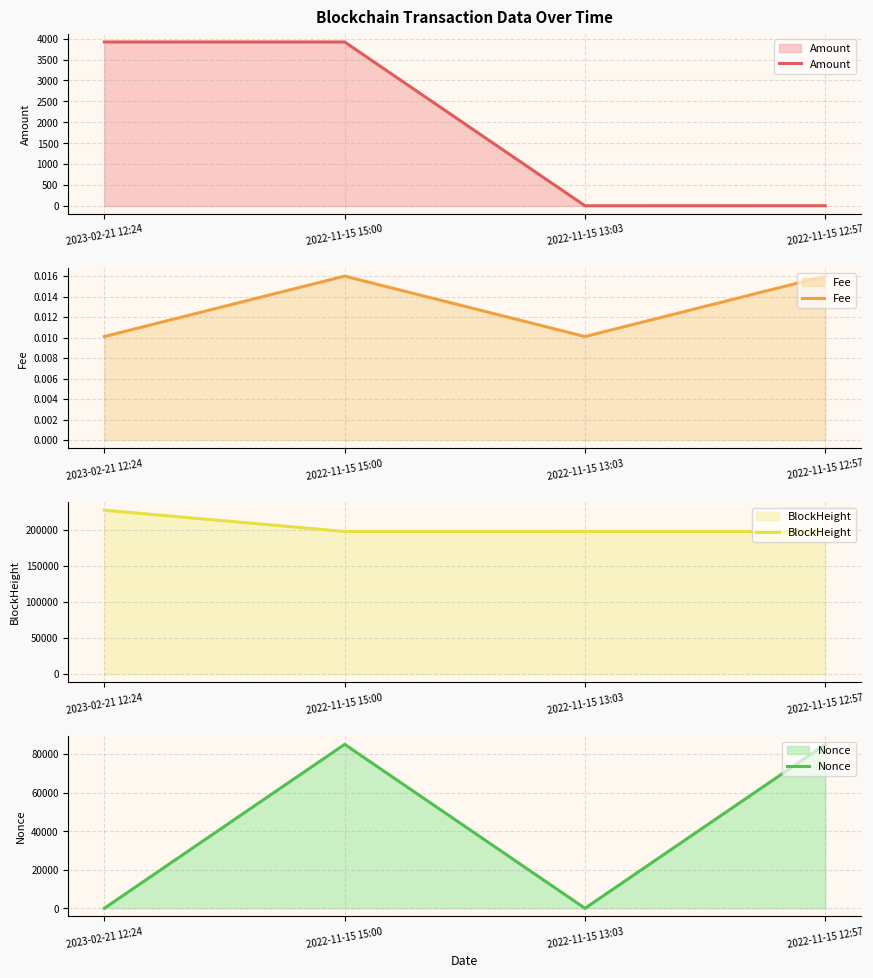

Between which two adjacent categories do Nonce and Amount first intersect?

2023-02-21 12:24 and 2022-11-15 15:00